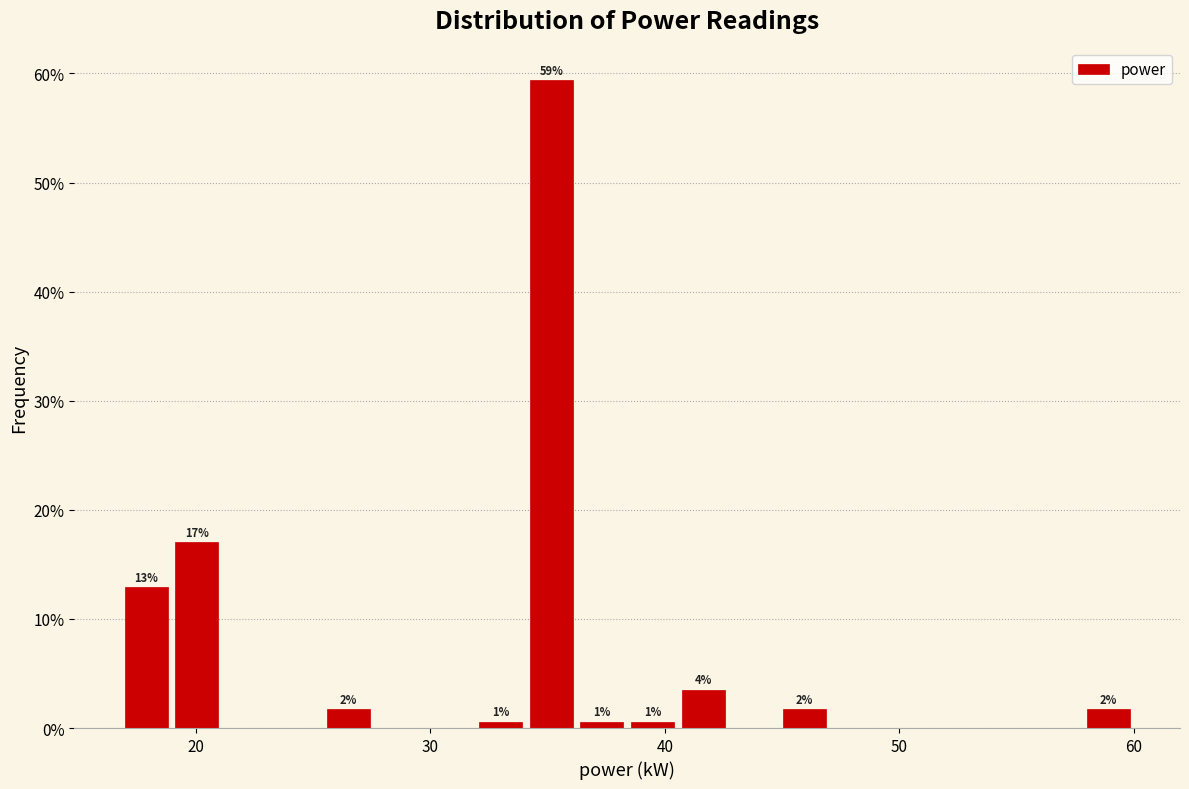

Around what value on the x-axis is the tallest bar? Give the approximate position of its centre, as read against the axis.

35